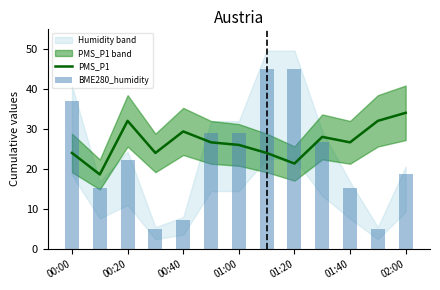

What is the smallest value displayed?

5.0